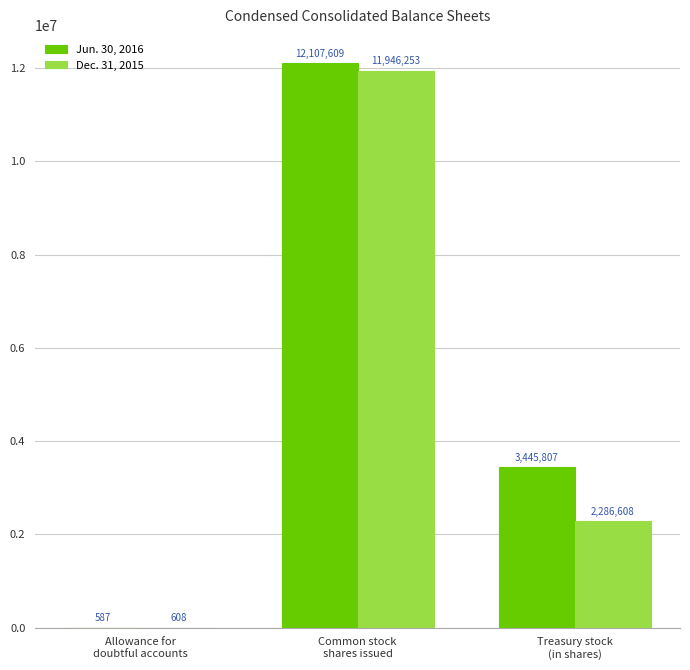

What value does the Dec. 31, 2015 series have at Common stock
shares issued, to the nearest 50?

11946250